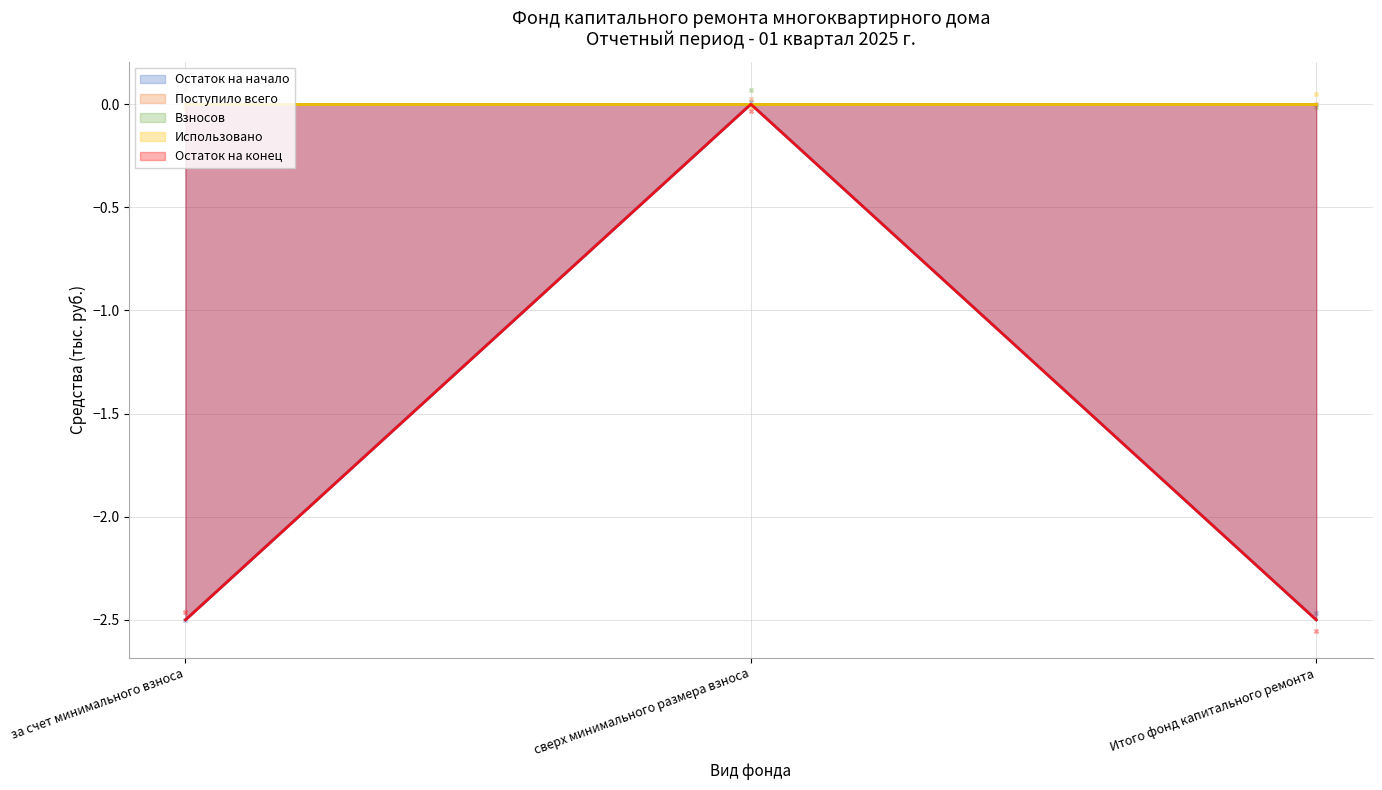

Which series has the largest Y range (max minus min)?

Остаток на начало